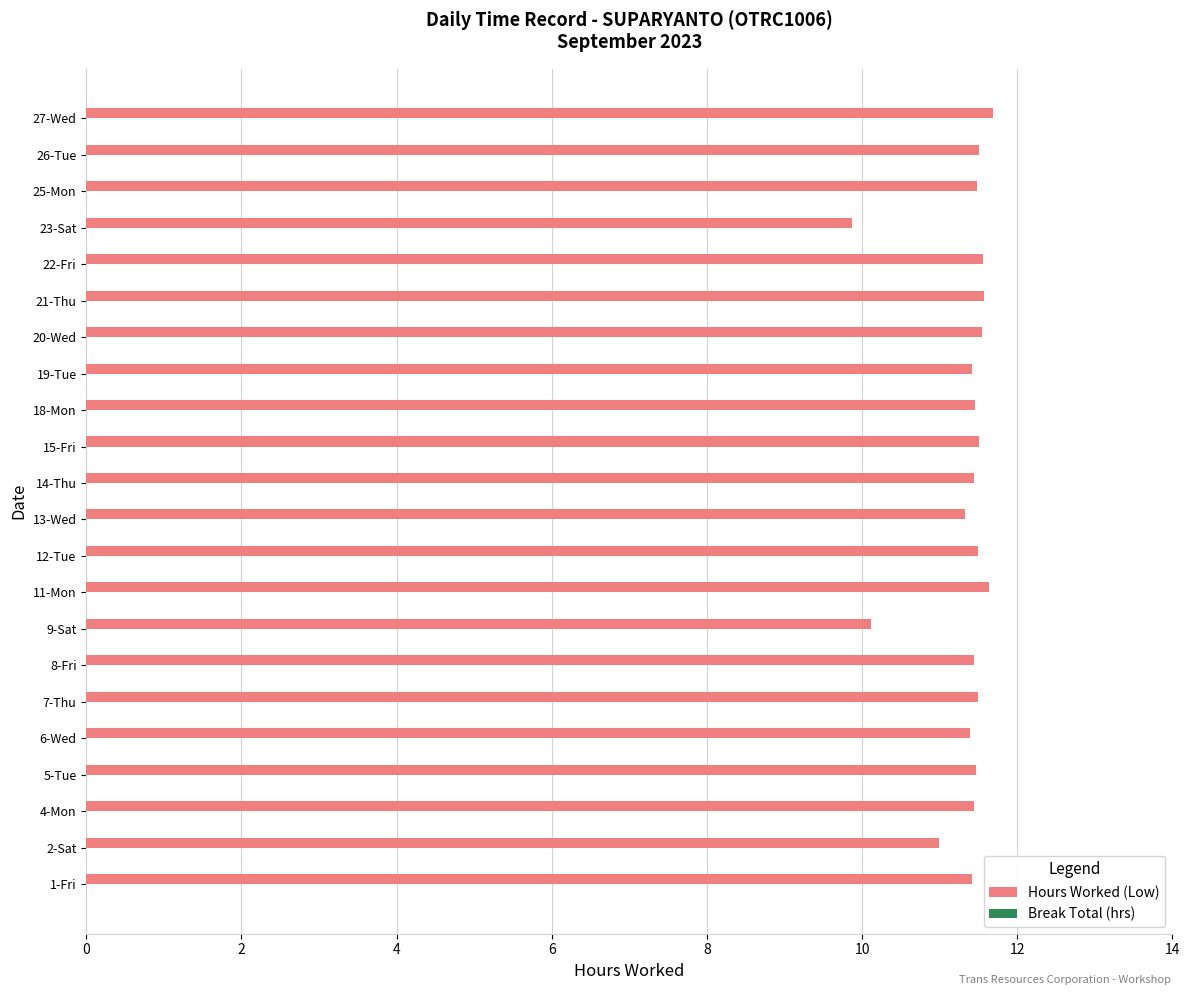

The chart shows a value of 3.0 at 19-Tue. True or false?

False